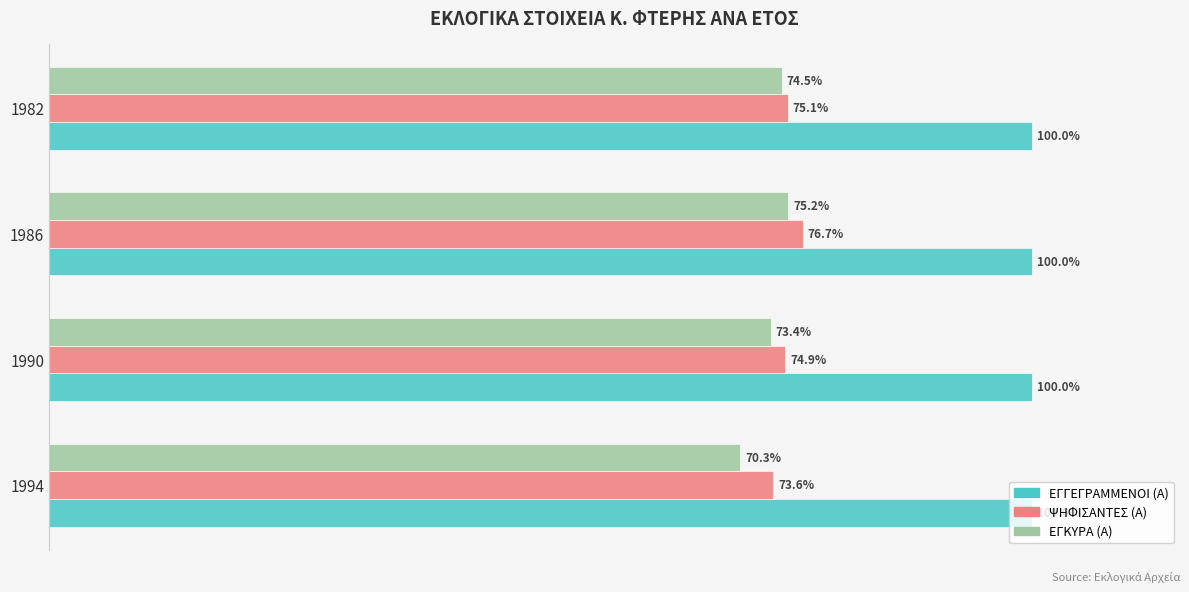

Is the value of ΕΓΚΥΡΑ (Α) at 1982 greater than the value of ΨΗΦΙΣΑΝΤΕΣ (Α) at 1982?

No